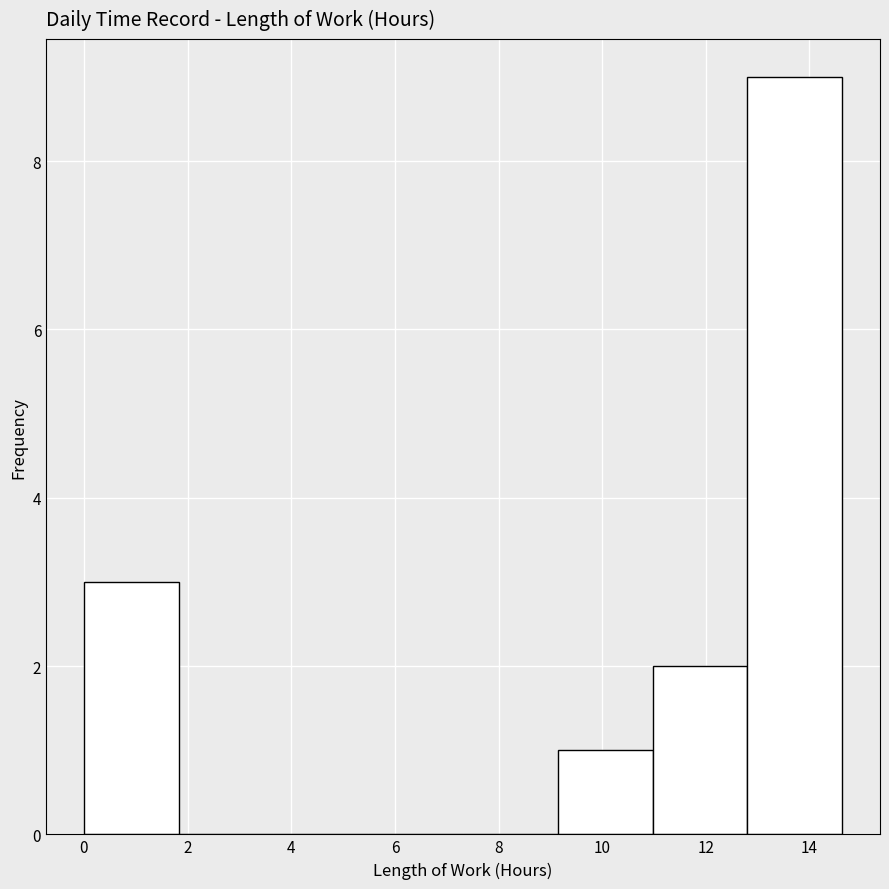

Reading left to right, list every bar in this chart as the range it spans on the x-axis followed by its height. Neither the bar edges nor the heights are printed on the chart, so give them approximately, as read against the axes.

0.0 to 1.8: 3
1.8 to 3.6: 0
3.6 to 5.4: 0
5.4 to 7.4: 0
7.4 to 9.2: 0
9.2 to 11.0: 1
11.0 to 12.8: 2
12.8 to 14.6: 9